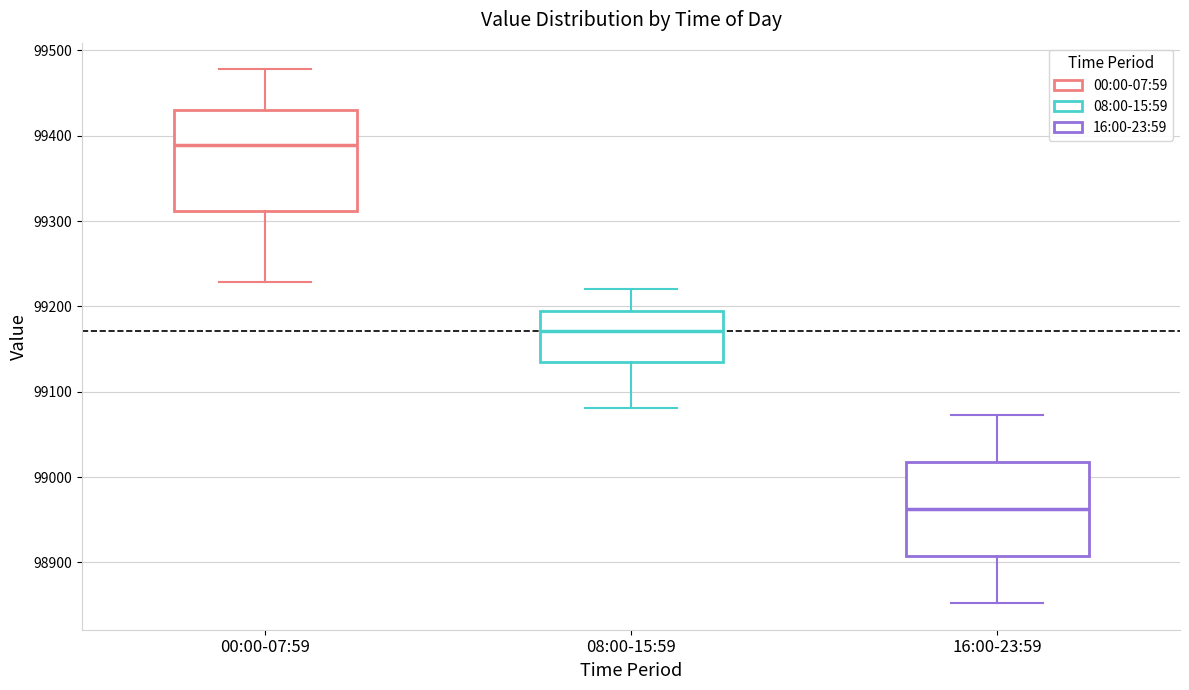

Reading left to right, read every box against the y-axis: the position of its median line, the range the box covers, and the ends of its whiskers. The values are not printed on the chart, so give them approximately, as read against the axis.

00:00-07:59: median 99390, box 99310 to 99430, whiskers 99230 to 99480
08:00-15:59: median 99170, box 99130 to 99190, whiskers 99080 to 99220
16:00-23:59: median 98960, box 98910 to 99020, whiskers 98850 to 99070